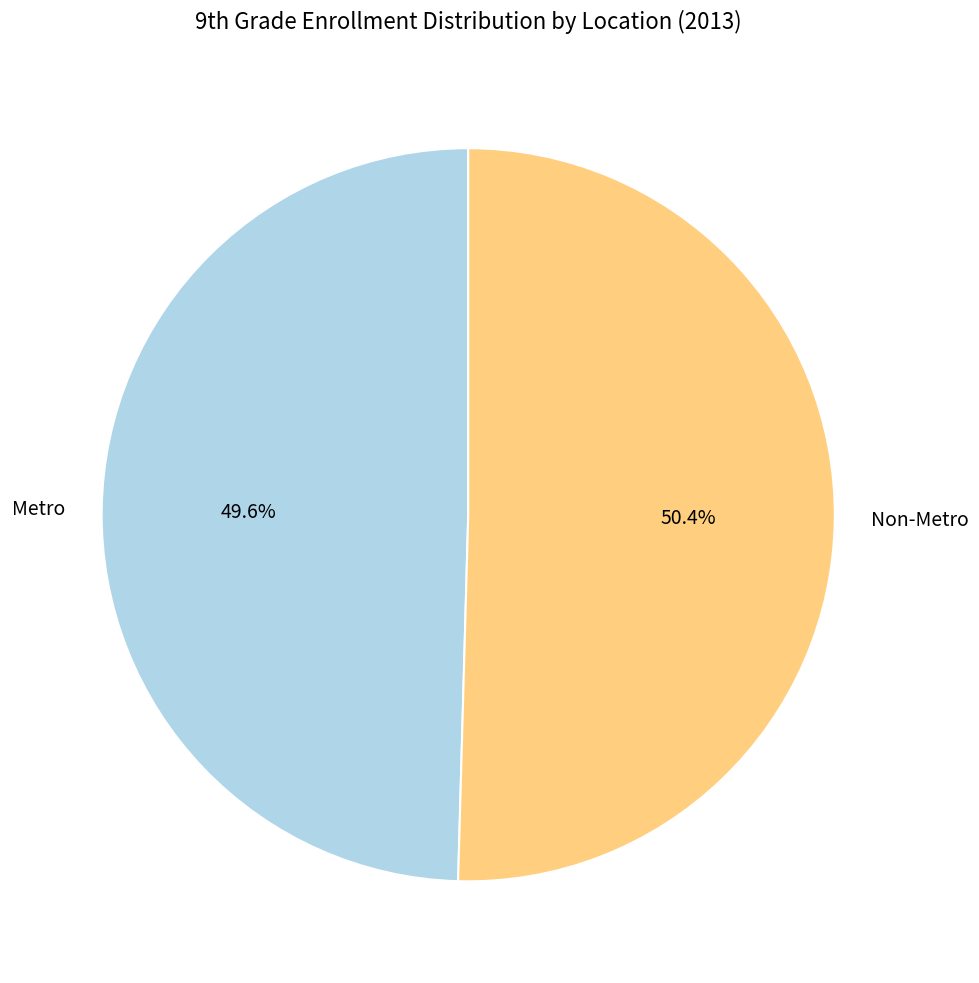

What is the ratio of the value at Metro to the value at Non-Metro?

1.0